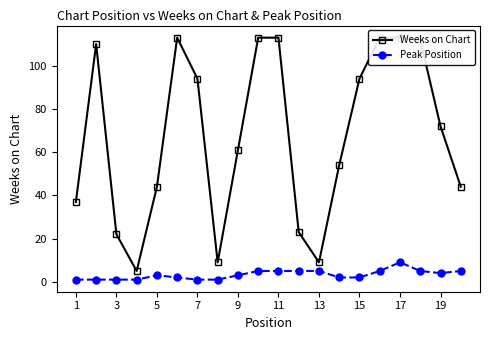

At which label does Peak Position reach its peak?

17